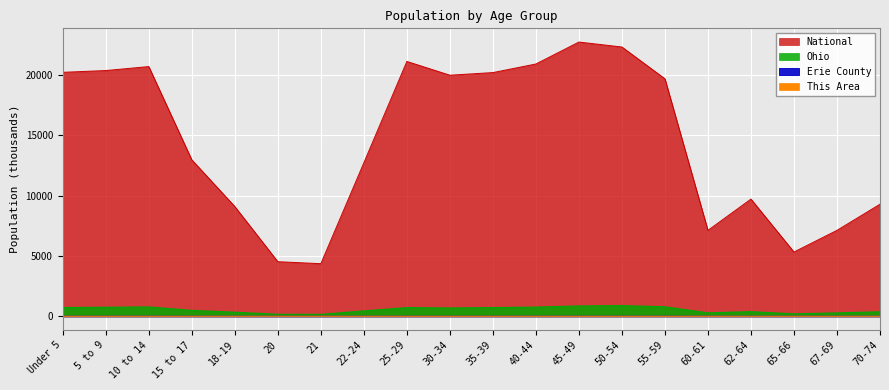

What is the total value across all series at 65-66?

5520.0